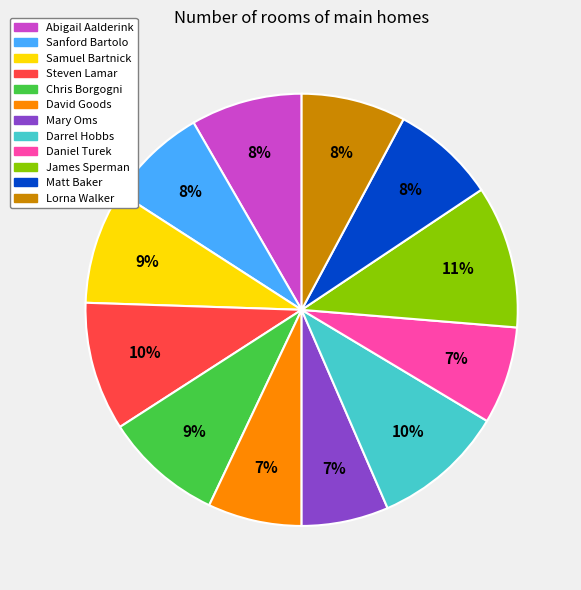

Which category has the biggest portion of the pie?

James Sperman